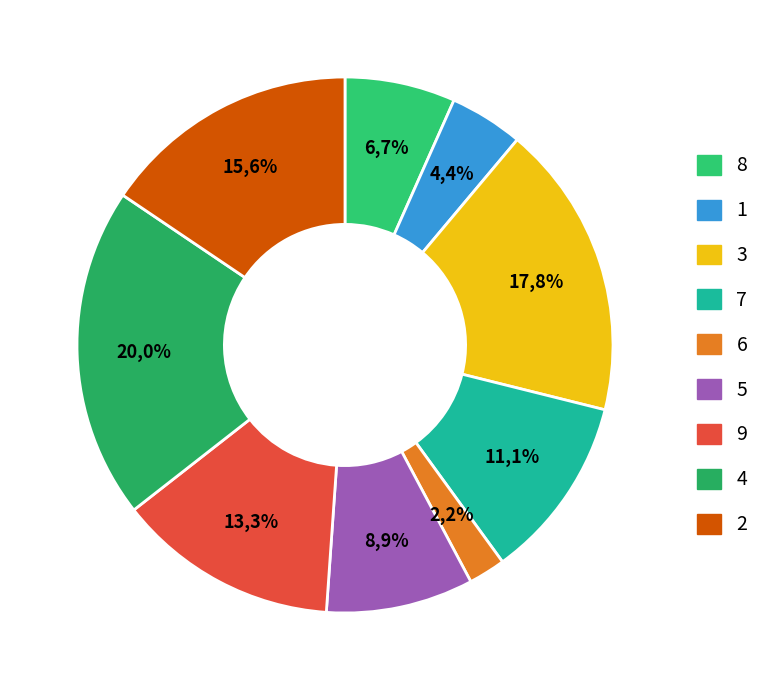

Which slice is the smallest?

6